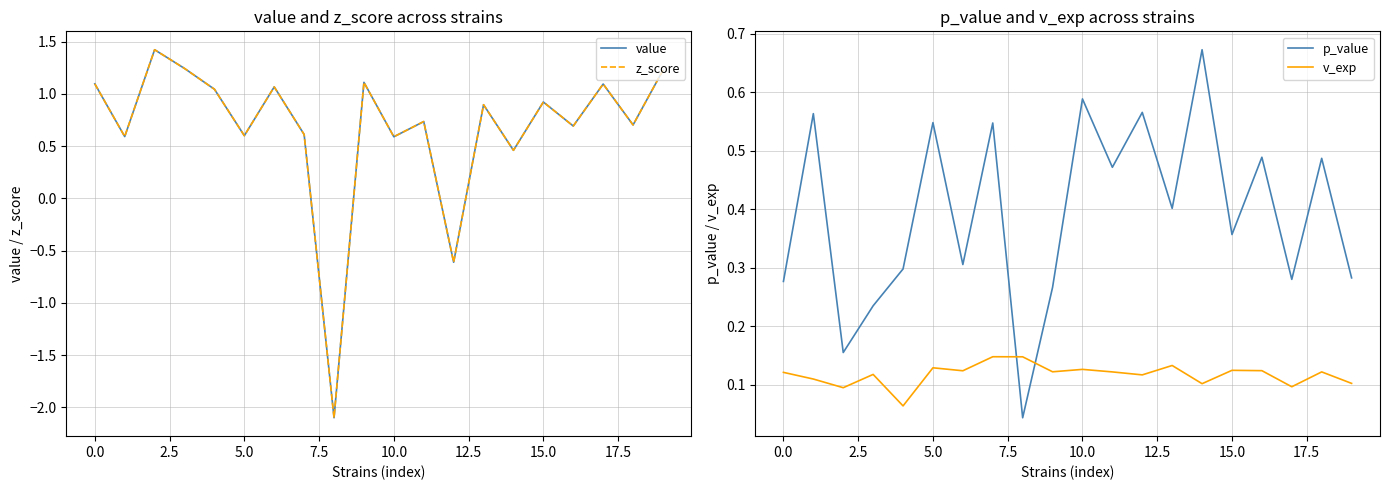

What is the value of the v_exp point at the 7th from the left?

0.1